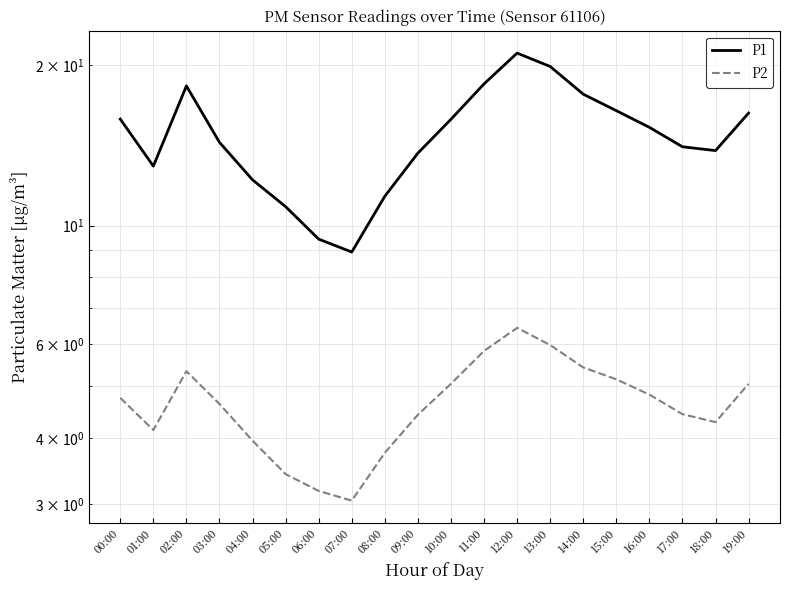

What is the difference between the maximum and minimum values in the P1 series?

12.1